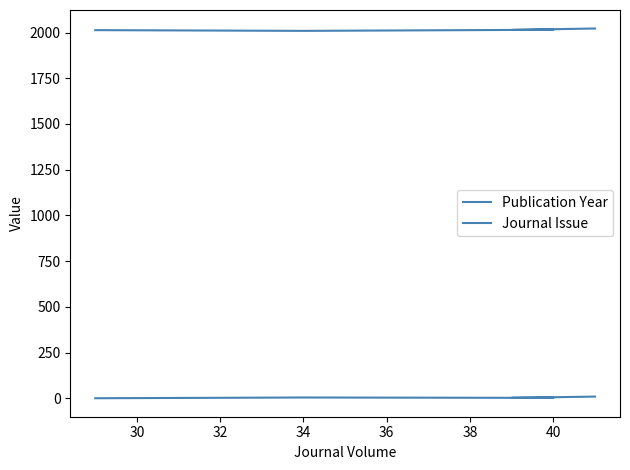

Which has a higher value, 32 or 28?

32